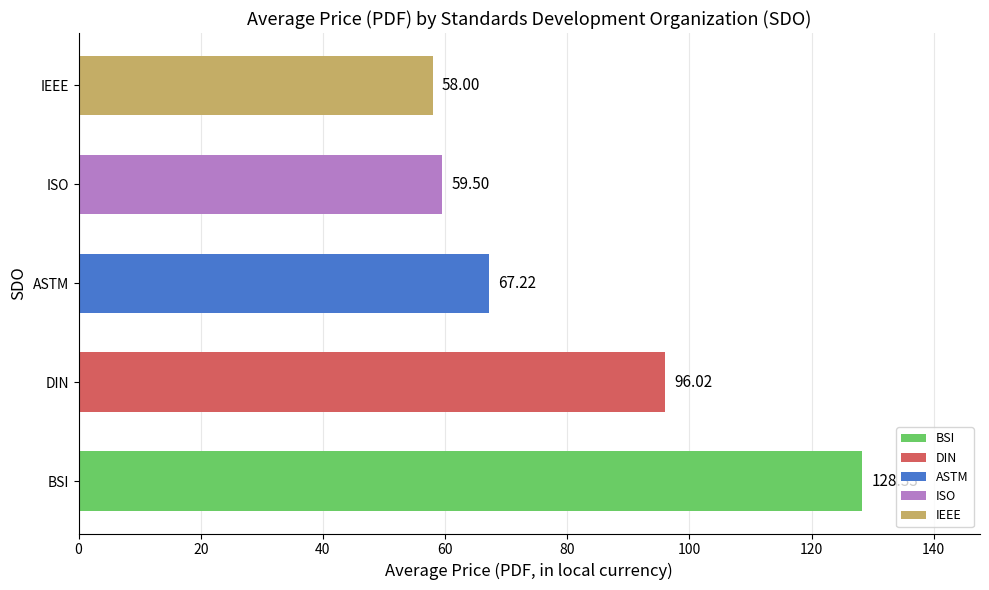

What is the smallest value displayed?

58.0